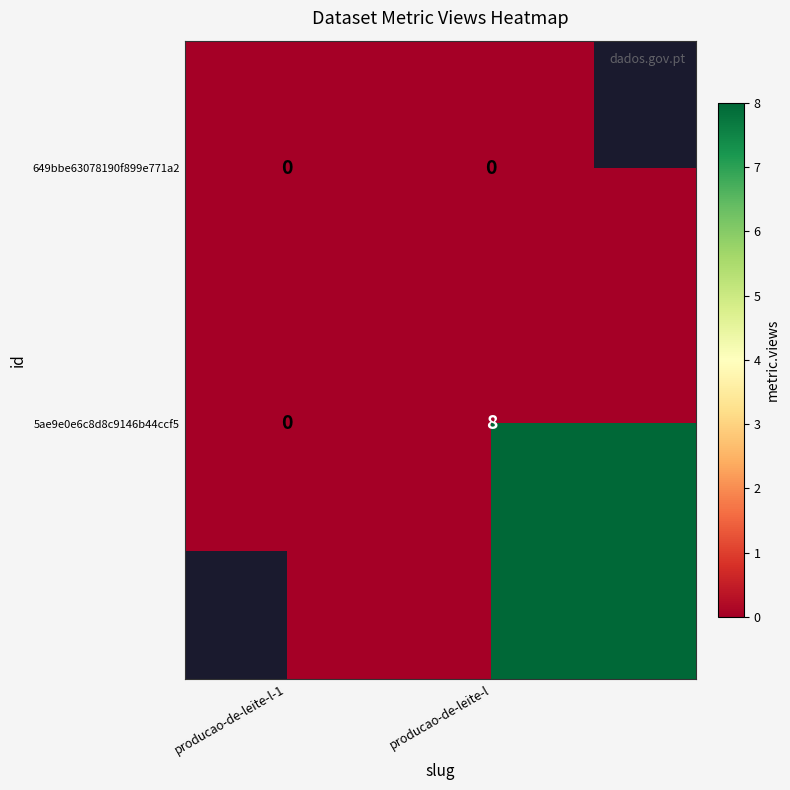

Is the value of 649bbe63078190f899e771a2 at producao-de-leite-l-1 greater than the value of 5ae9e0e6c8d8c9146b44ccf5 at producao-de-leite-l-1?

No